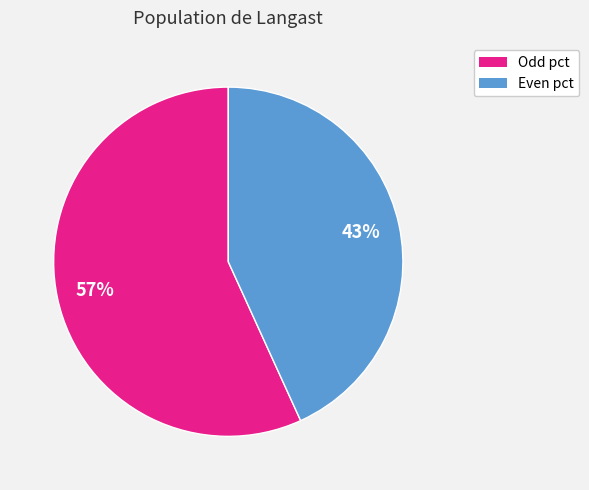

Does any single category account for the majority?

Yes